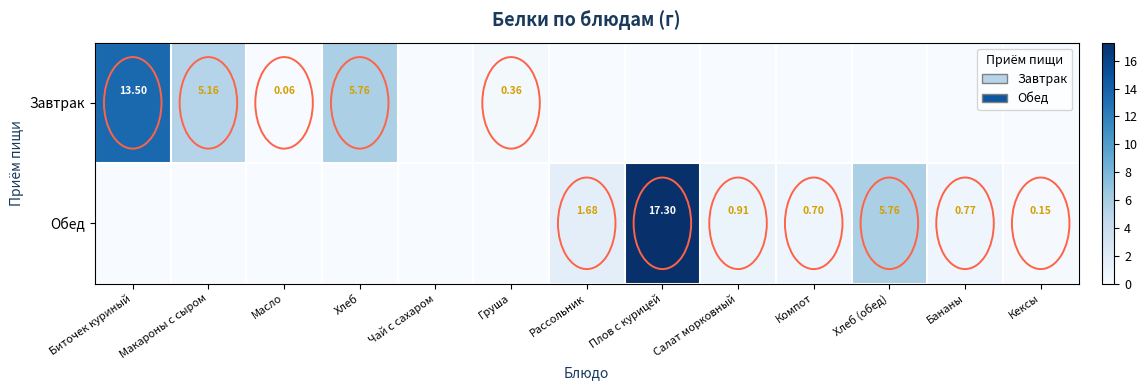

Which series has the largest range (max minus min)?

Обед